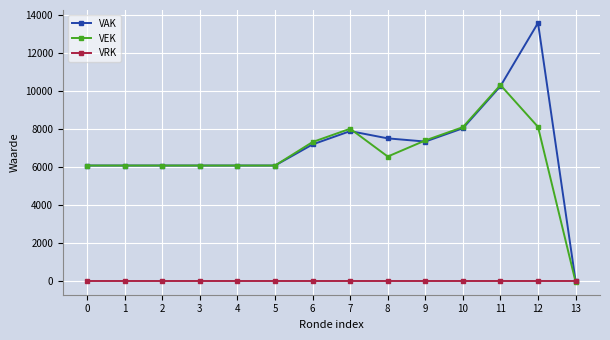

At which category is the sum across all series the highest?

12